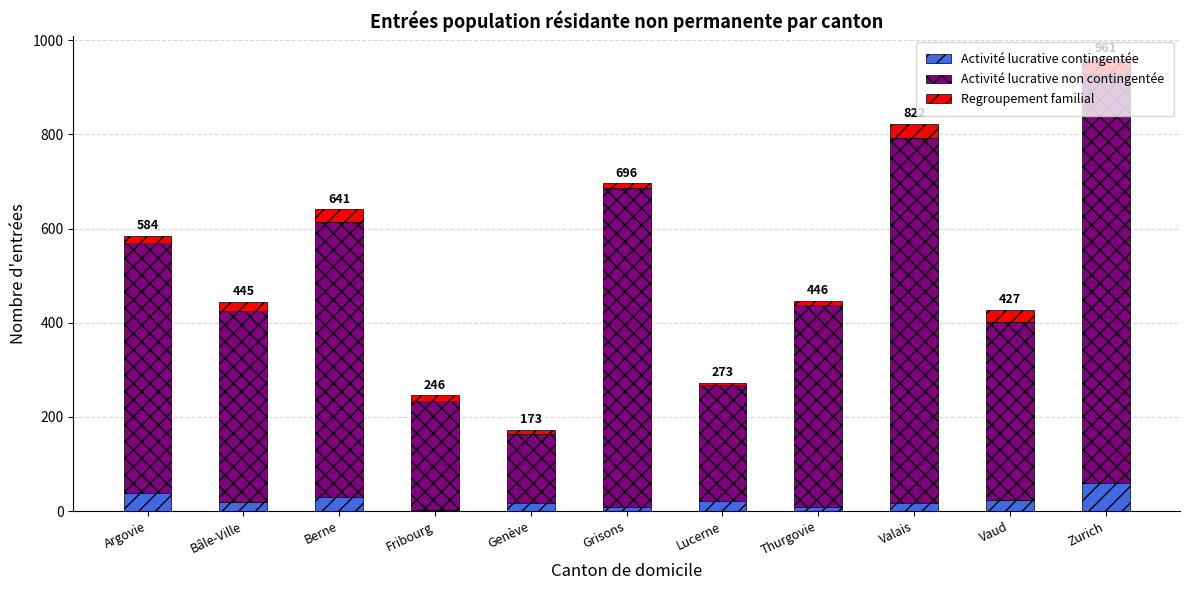

At which category is the sum across all series the highest?

Zurich